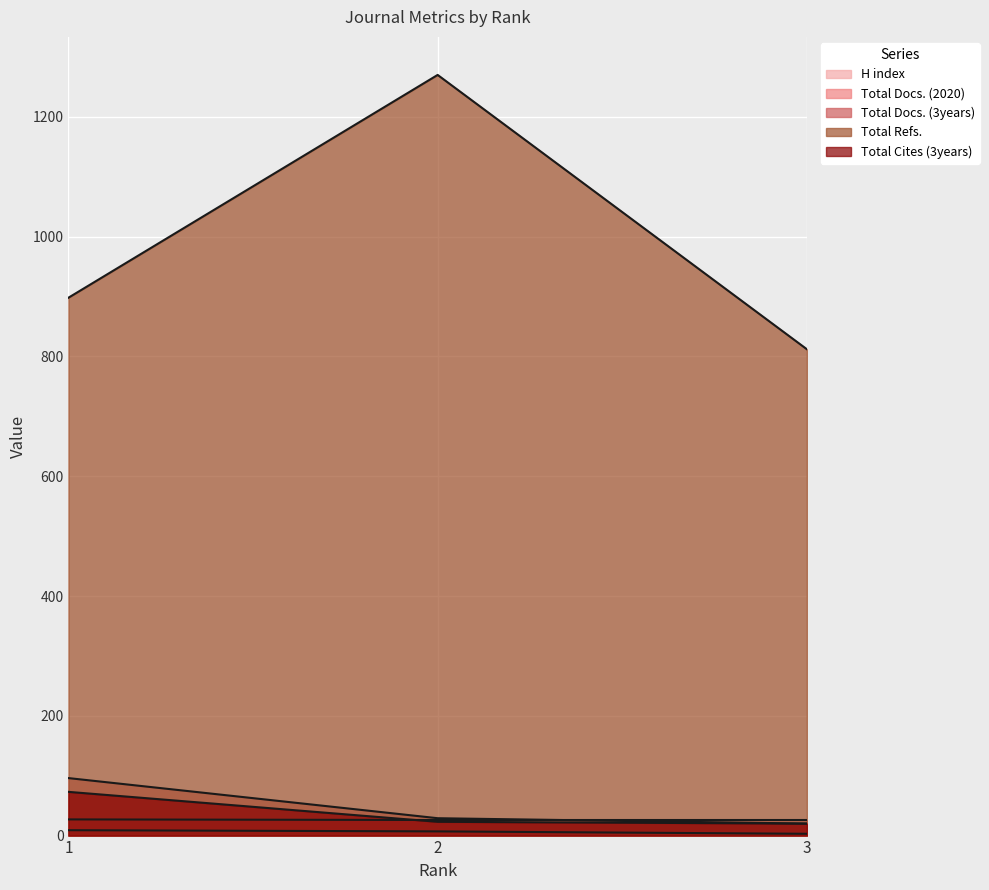

Which series has the widest spread of values?

Total Refs.